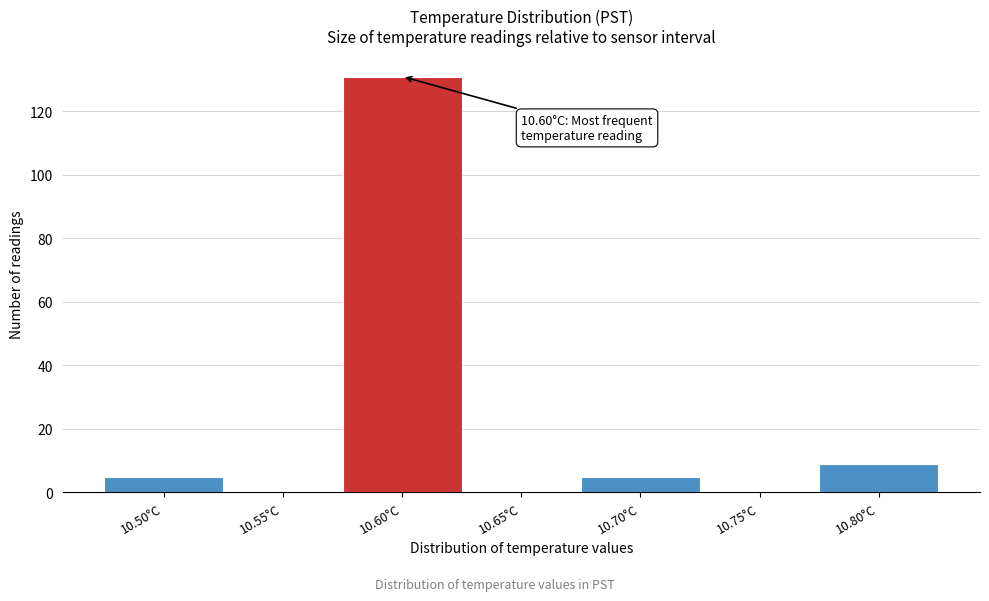

Reading left to right, list all the values displayed in this chart.

10.50°C=5	10.55°C=0	10.60°C=131	10.65°C=0	10.70°C=5	10.75°C=0	10.80°C=9